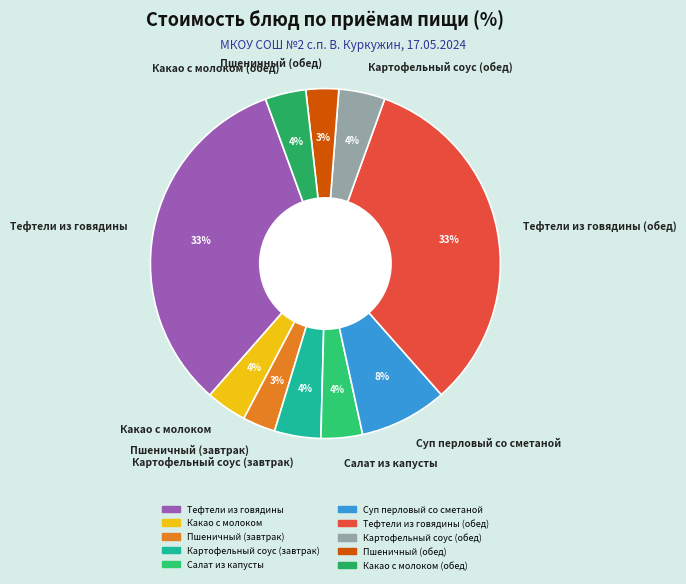

To the nearest percent, what is the combined percentage of Суп перловый со сметаной and Какао с молоком?

12%